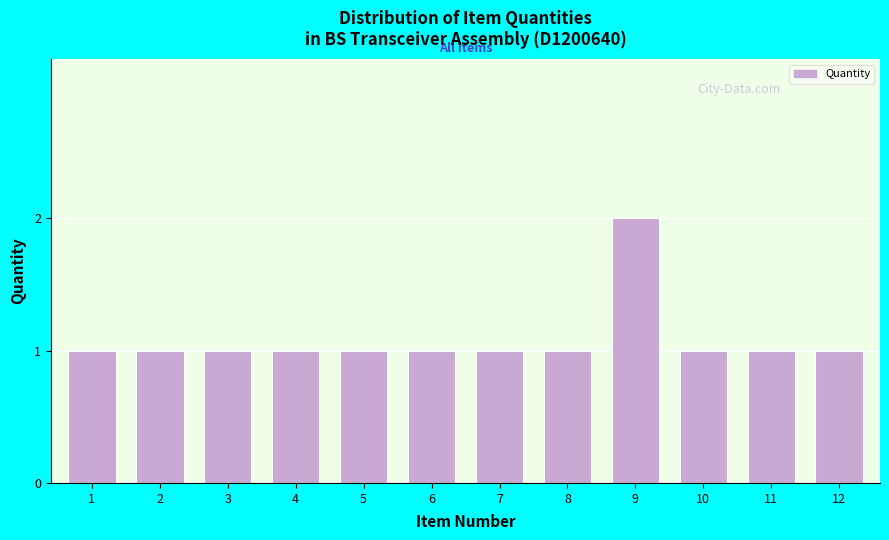

Reading left to right, extract all data points from this chart.

1	1	1	1	1	1	1	1	2	1	1	1